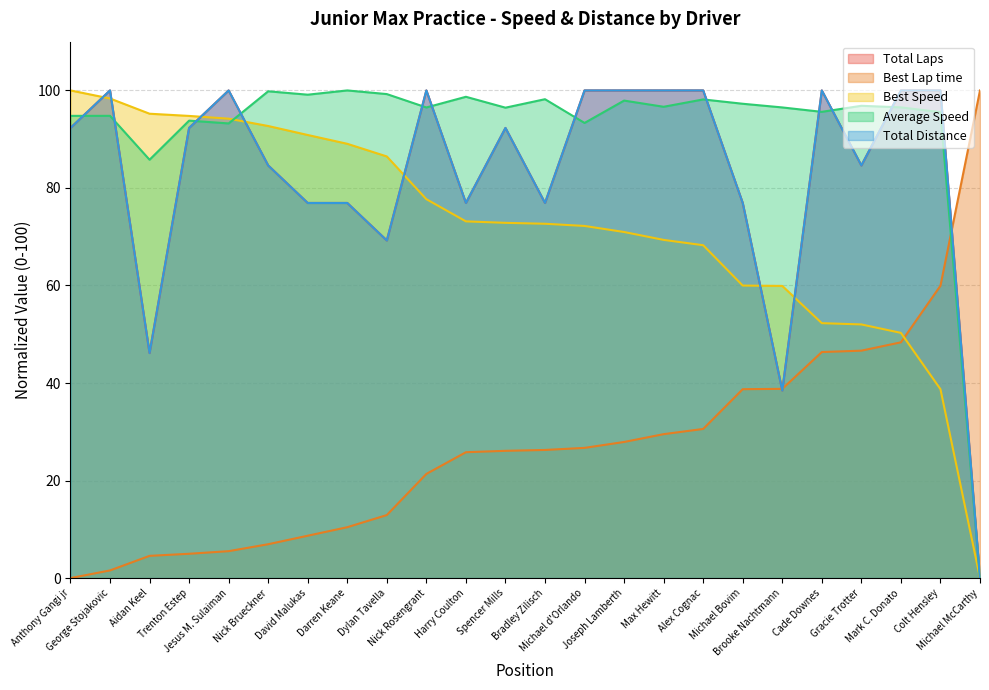

At which category is the sum across all series the highest?

Alex Cognac